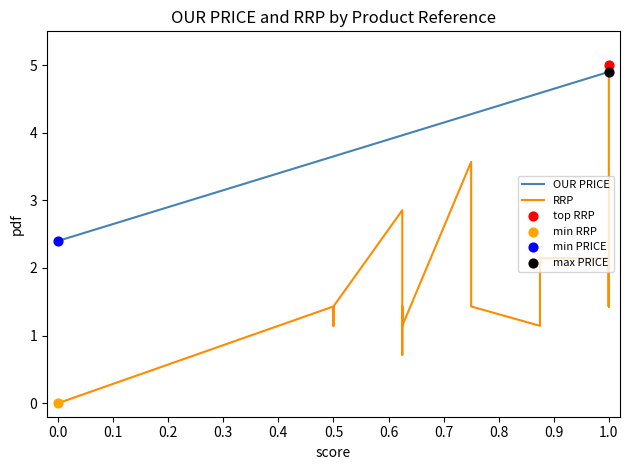

Is the value of RRP at 0.6 greater than the value of OUR PRICE at 0.0?

No